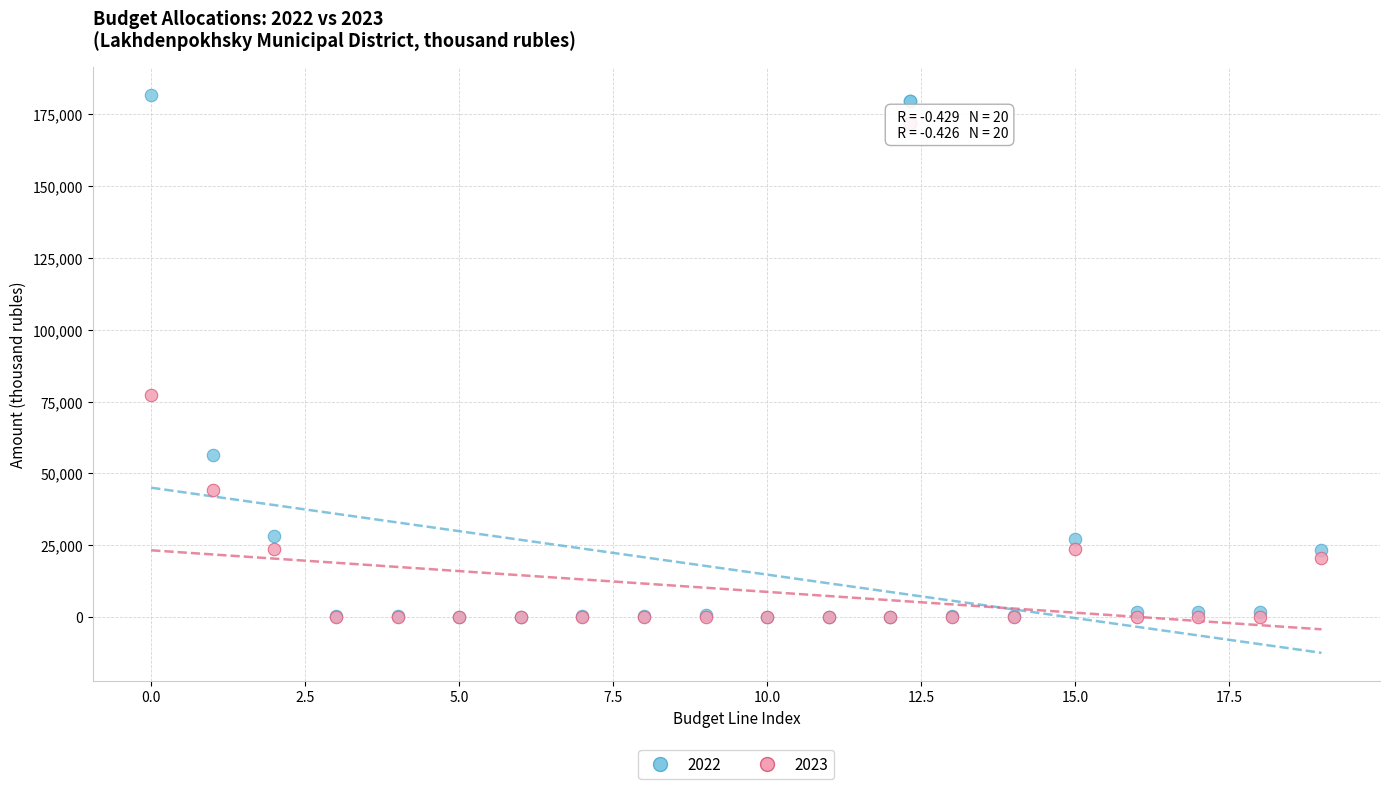

What are all the series names shown in the legend?

2022, 2023